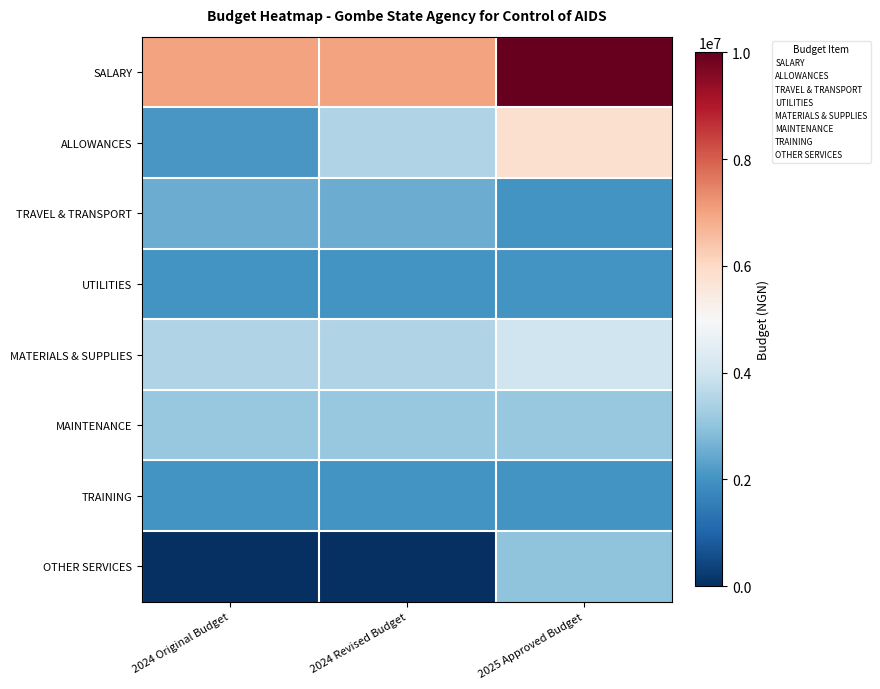

What is the maximum value shown in the chart?

10000000